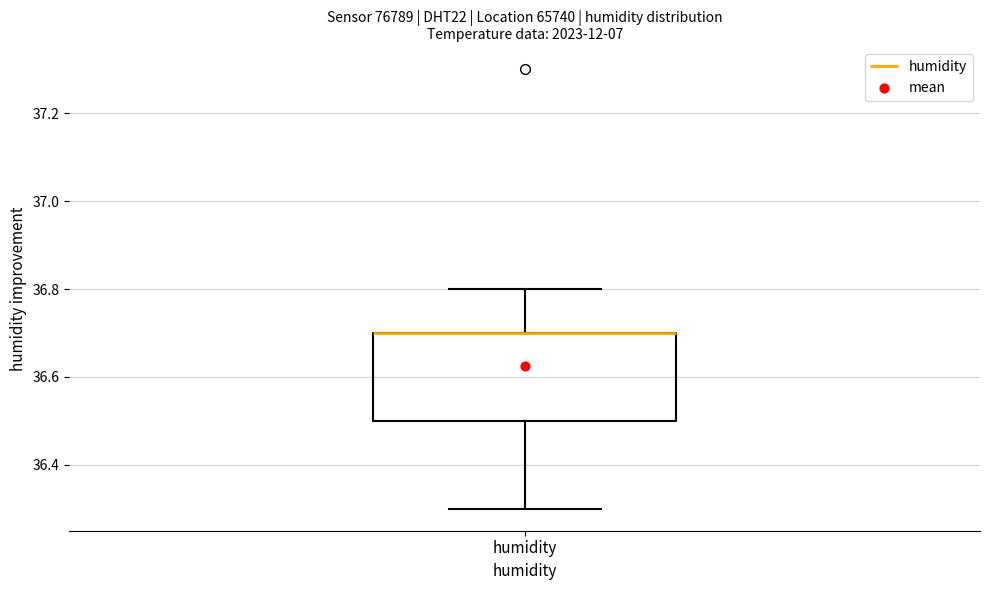

Read this box plot against the y-axis: the position of the median line, the range covered by the box, and the ends of both whiskers. The values are not printed on the chart, so give them approximately, as read against the axis.

median 36.7 (drawn on the box's upper edge), box 36.5 to 36.7, whiskers 36.3 to 36.8